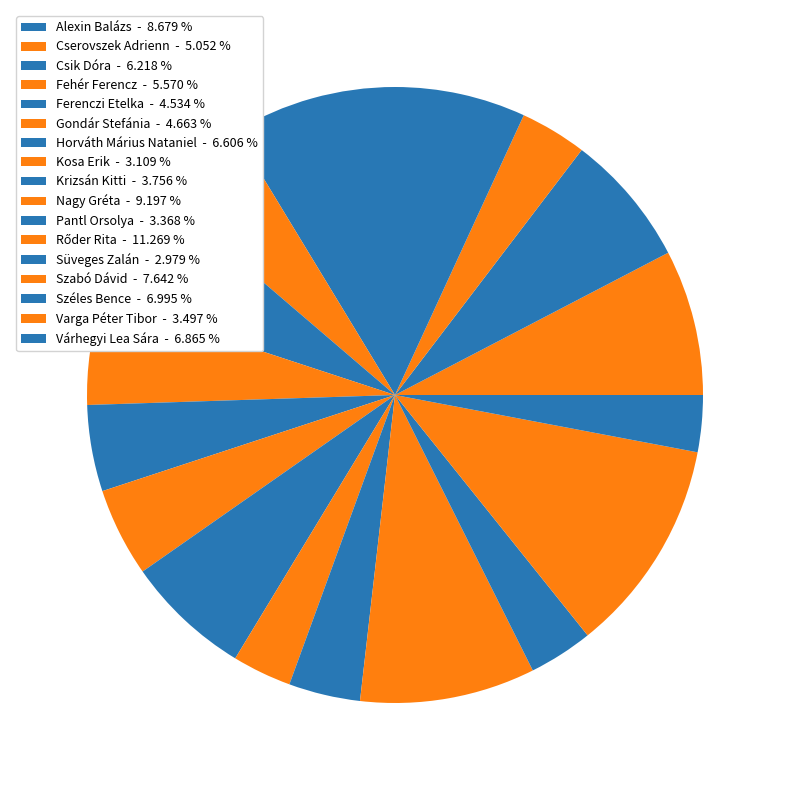

Rank the categories by value from lowest to highest.

Süveges Zalán, Kosa Erik, Pantl Orsolya, Varga Péter Tibor, Krizsán Kitti, Ferenczi Etelka, Gondár Stefánia, Cserovszek Adrienn, Fehér Ferencz, Csik Dóra, Horváth Márius Nataniel, Várhegyi Lea Sára, Széles Bence, Szabó Dávid, Alexin Balázs, Nagy Gréta, Rőder Rita